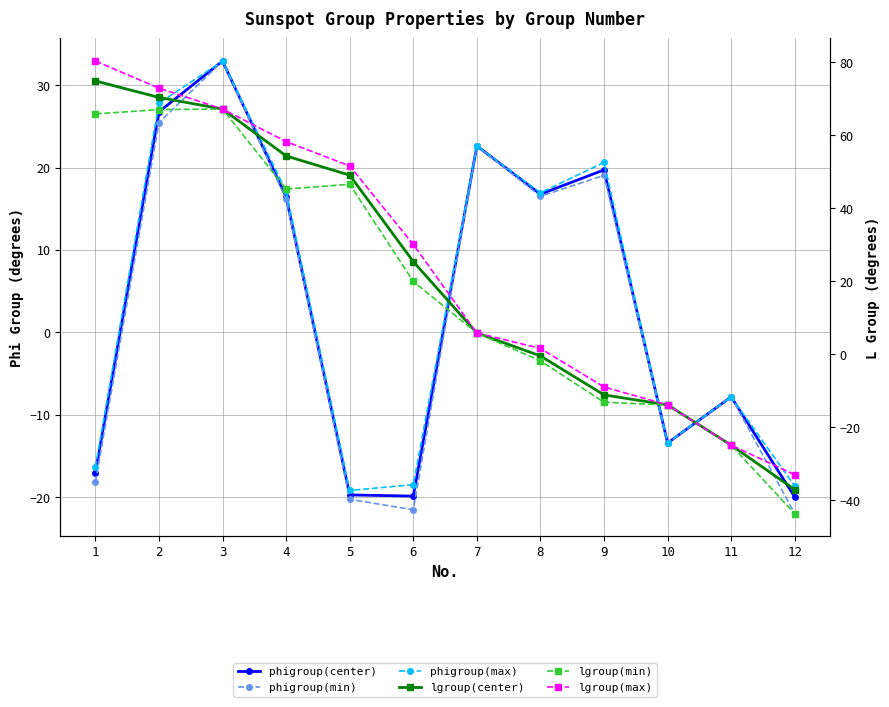

Reading left to right, extract all data points from this chart.

phigroup(center): 1=-17.0	2=26.8	3=32.9	4=16.5	5=-19.7	6=-19.9	7=22.6	8=16.8	9=19.7	10=-13.4	11=-7.8	12=-20.0
phigroup(min): 1=-18.1	2=25.5	3=32.9	4=16.1	5=-20.2	6=-21.5	7=22.6	8=16.5	9=19.1	10=-13.4	11=-7.8	12=-22.0
phigroup(max): 1=-16.3	2=27.8	3=32.9	4=17.1	5=-19.2	6=-18.5	7=22.6	8=16.9	9=20.6	10=-13.4	11=-7.8	12=-18.6
lgroup(center): 1=74.9	2=70.3	3=67.2	4=54.3	5=49.1	6=25.4	7=5.8	8=-0.4	9=-11.1	10=-13.9	11=-24.9	12=-37.0
lgroup(min): 1=65.8	2=67.0	3=67.2	4=45.3	5=46.6	6=20.0	7=5.8	8=-1.8	9=-13.1	10=-13.9	11=-24.9	12=-43.6
lgroup(max): 1=80.3	2=72.9	3=67.2	4=58.2	5=51.6	6=30.1	7=5.9	8=1.6	9=-8.9	10=-13.8	11=-24.9	12=-33.0